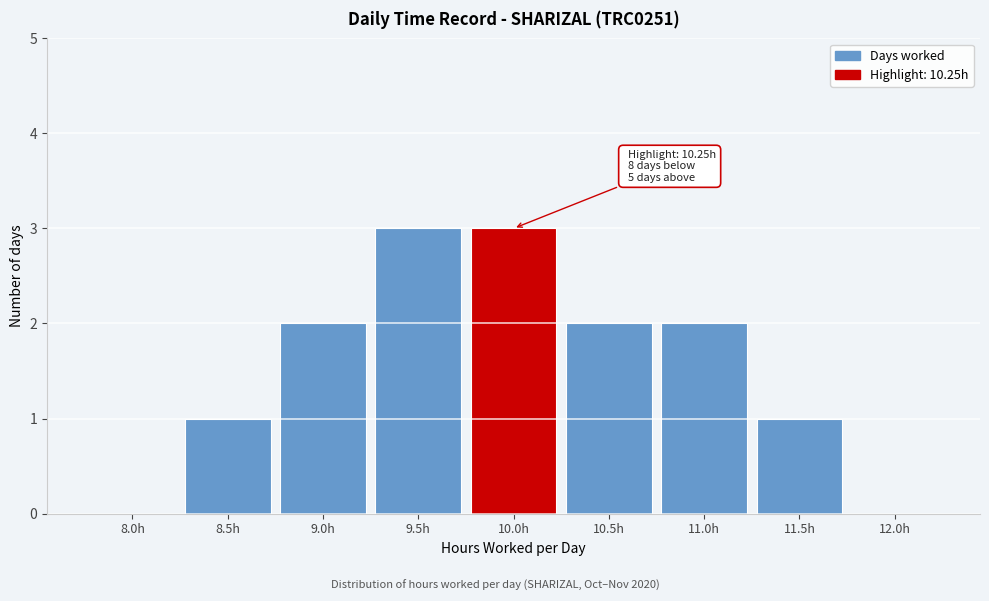

Reading right to left, what are all the values shown in this chart?

12.0h=0	11.5h=1	11.0h=2	10.5h=2	10.0h=3	9.5h=3	9.0h=2	8.5h=1	8.0h=0